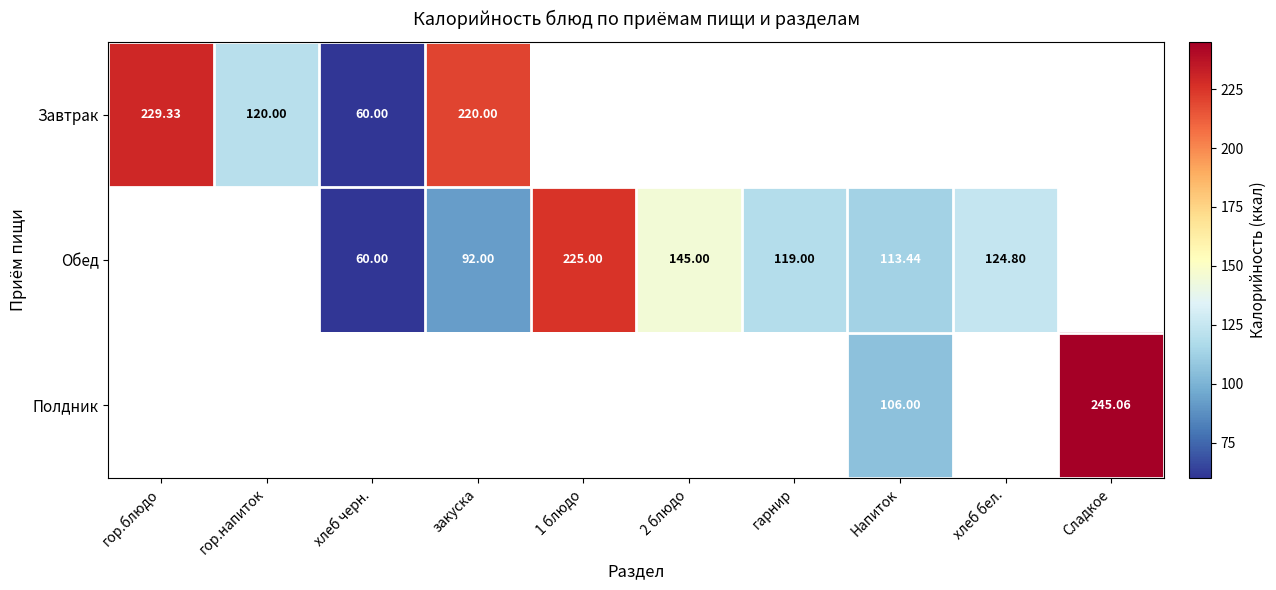

Is the value of Полдник at Сладкое greater than the value of Завтрак at хлеб черн.?

Yes